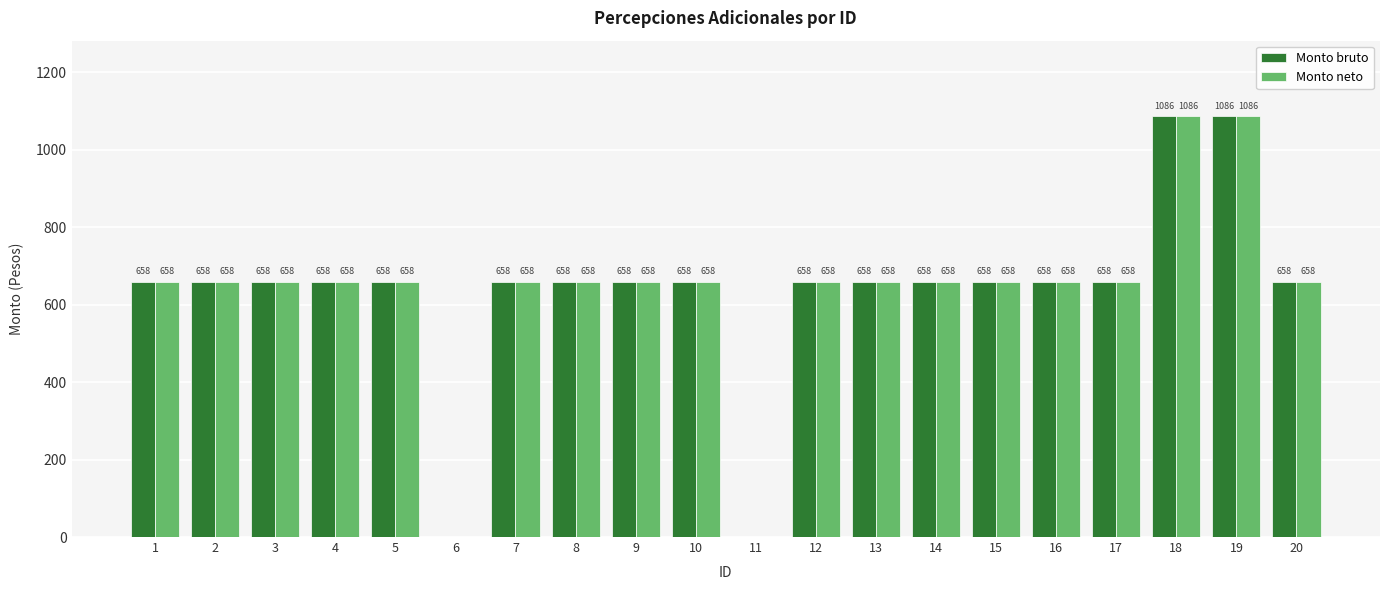

What is the greatest value displayed?

1086.3